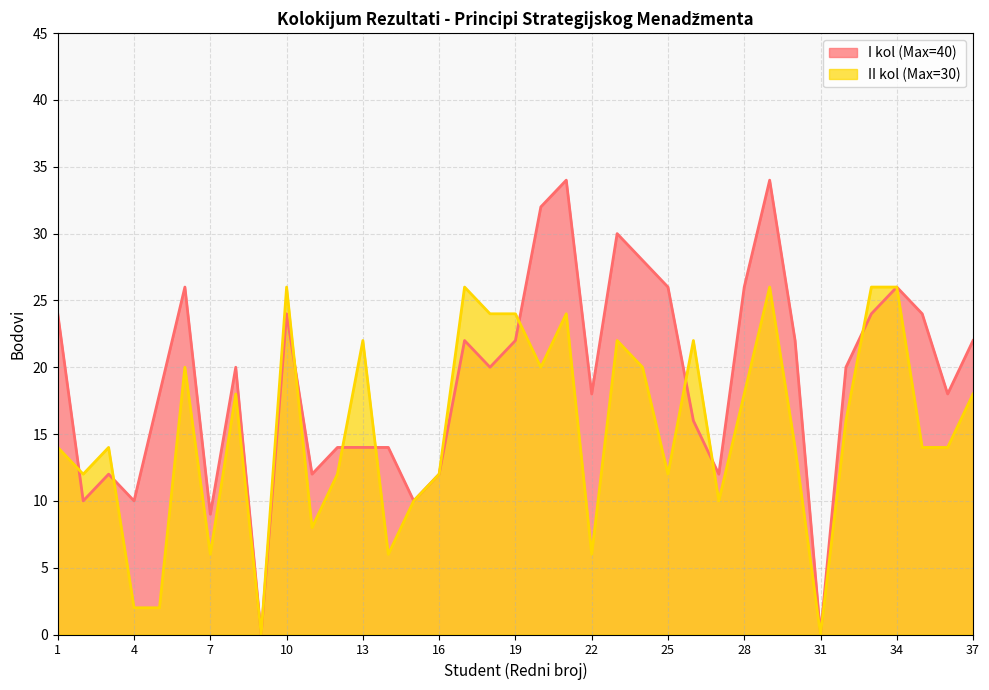

Reading left to right, what are all the values shown in this chart?

I kol (Max=40): 1=24	2=10	3=12	4=10	5=18	6=26	7=9	8=20	9=0	10=24	11=12	12=14	13=14	14=14	15=10	16=12	17=22	18=20	19=22	20=32	21=34	22=18	23=30	24=28	25=26	26=16	27=12	28=26	29=34	30=22	31=0	32=20	33=24	34=26	35=24	36=18	37=22
II kol (Max=30): 1=14	2=12	3=14	4=2	5=2	6=20	7=6	8=18	9=0	10=26	11=8	12=12	13=22	14=6	15=10	16=12	17=26	18=24	19=24	20=20	21=24	22=6	23=22	24=20	25=12	26=22	27=10	28=18	29=26	30=14	31=0	32=16	33=26	34=26	35=14	36=14	37=18